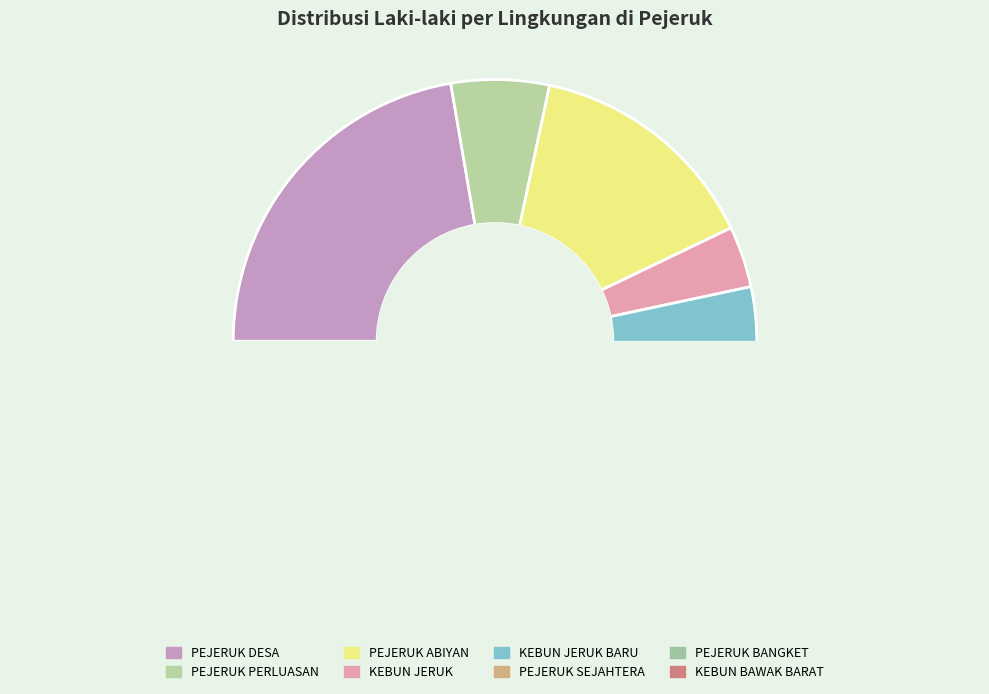

How many slices are in this pie chart?

8